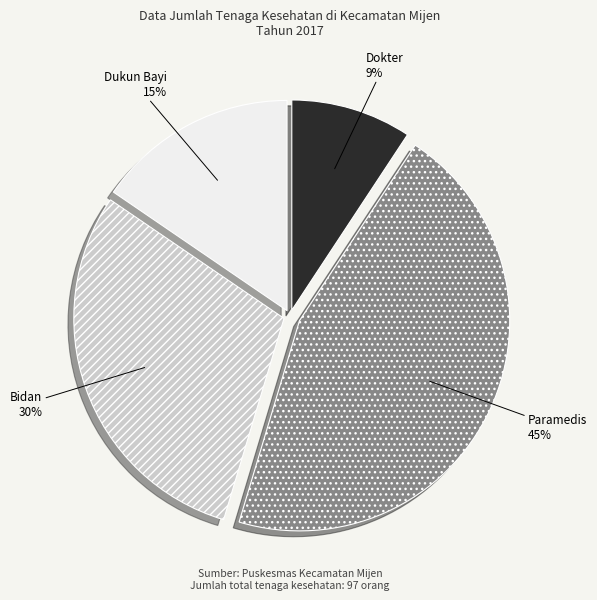

To the nearest percent, what is the difference between the largest and smallest slice percentages?

36%